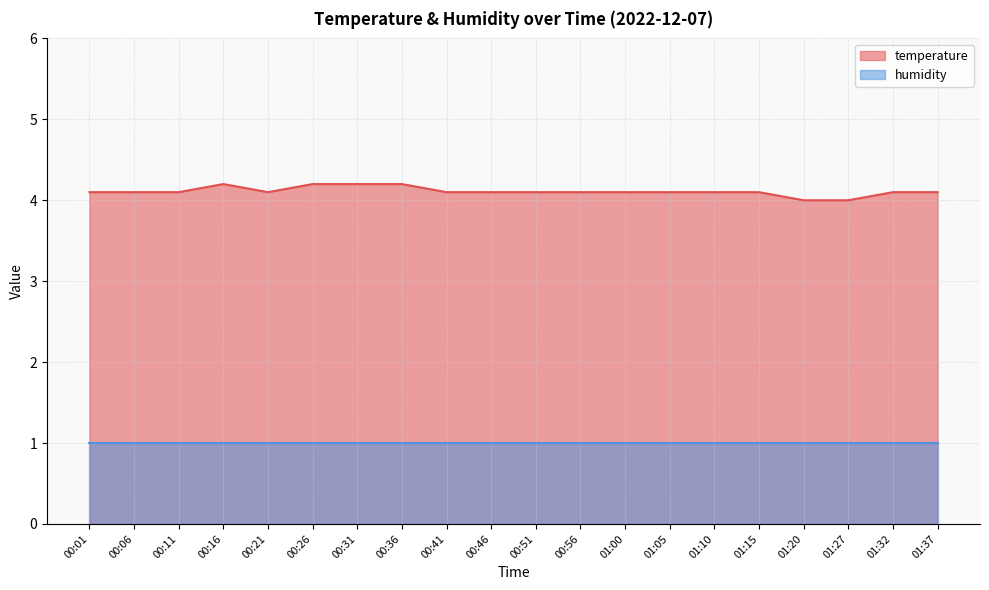

What is the ratio of the value at 01:15 to the value at 00:41?

1.0